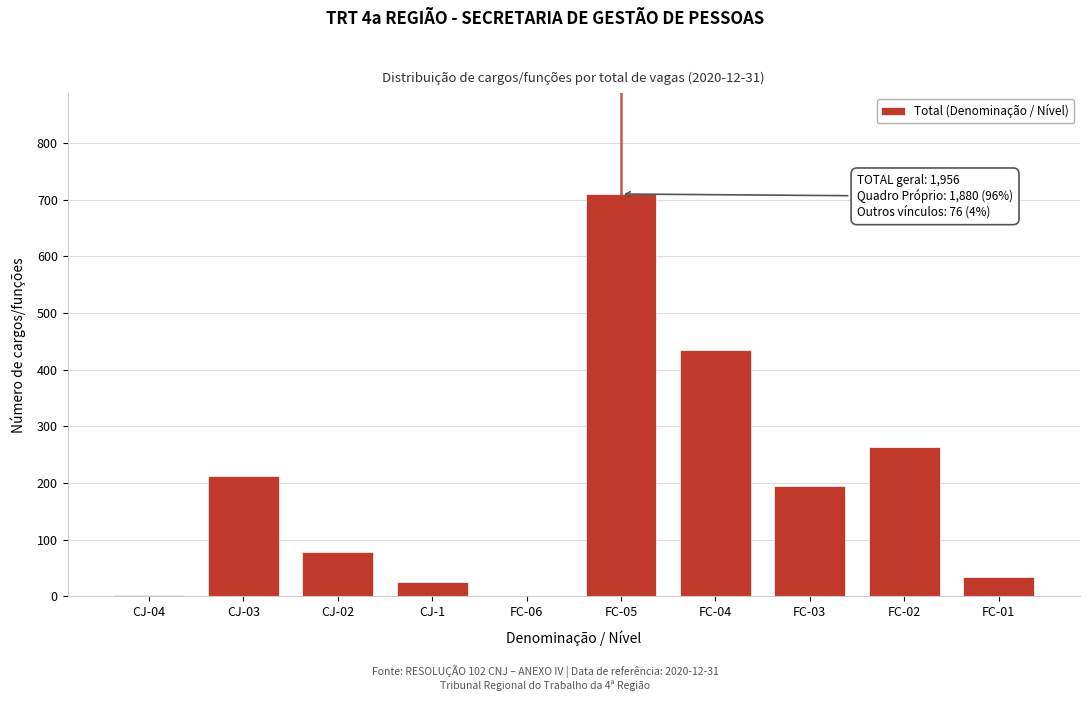

Between CJ-1 and FC-06, which is larger?

CJ-1